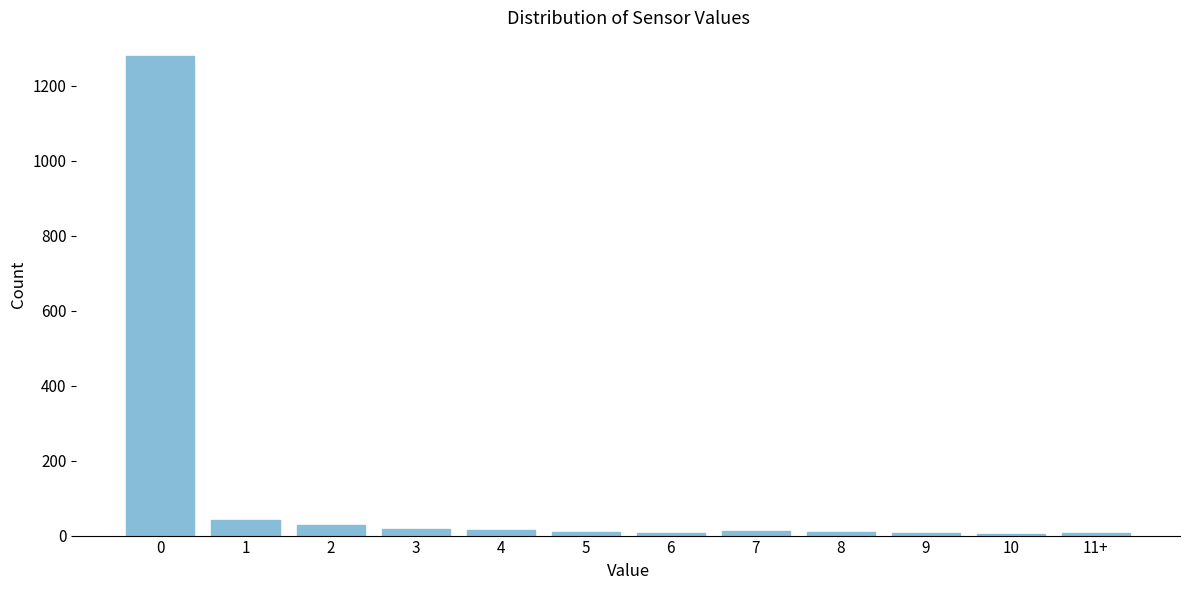

What is the greatest value displayed?

1278